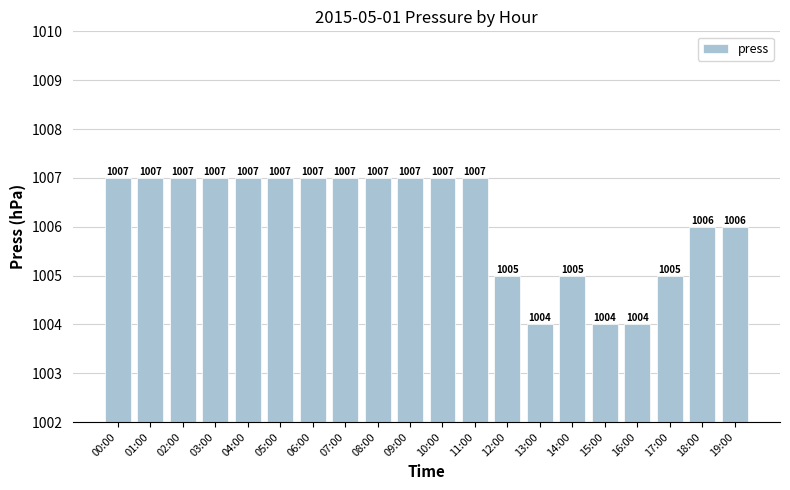

The value at 08:00 is 1007. True or false?

True